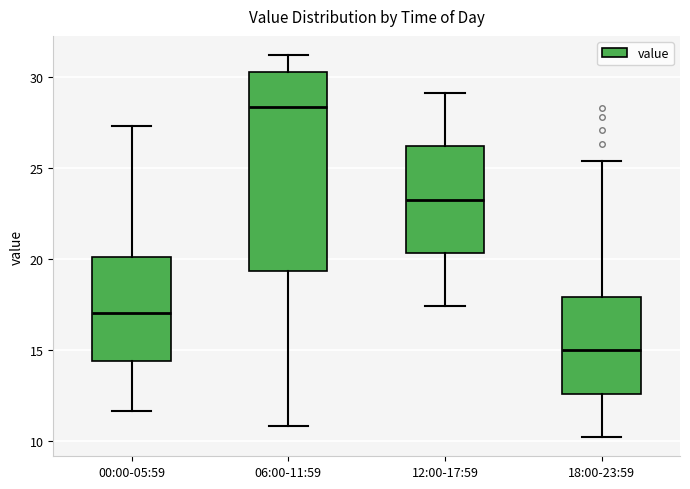

Which box has the lowest median line?

18:00-23:59